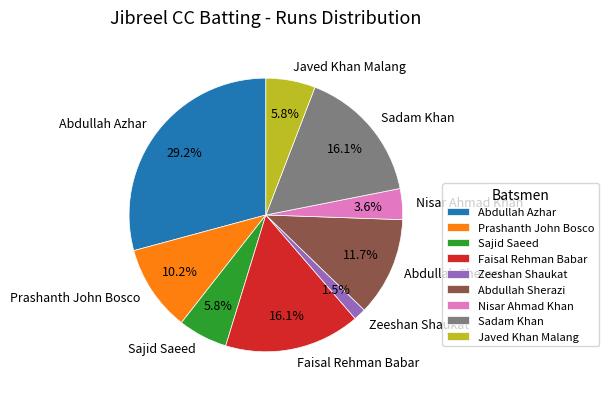

To the nearest percent, what is the difference between the Abdullah Sherazi and Prashanth John Bosco slice percentages?

1%